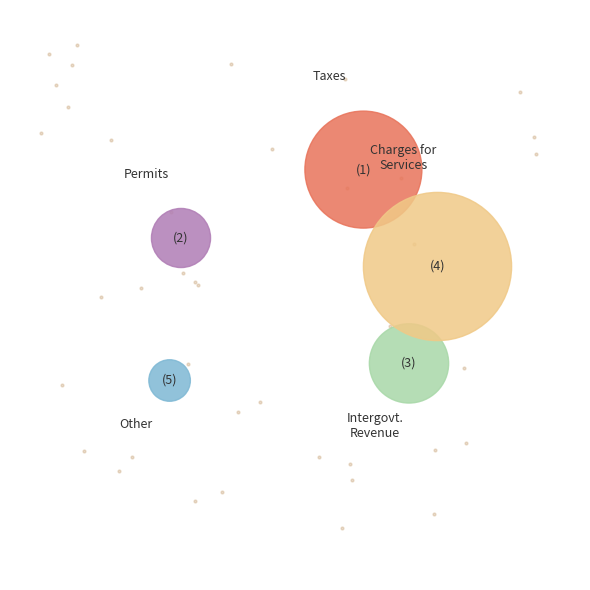

Rank the categories by value from highest to lowest.

Charges for Services, Taxes, Intergovernmental Revenue, Permits, Fees, and Special Assessments, Other